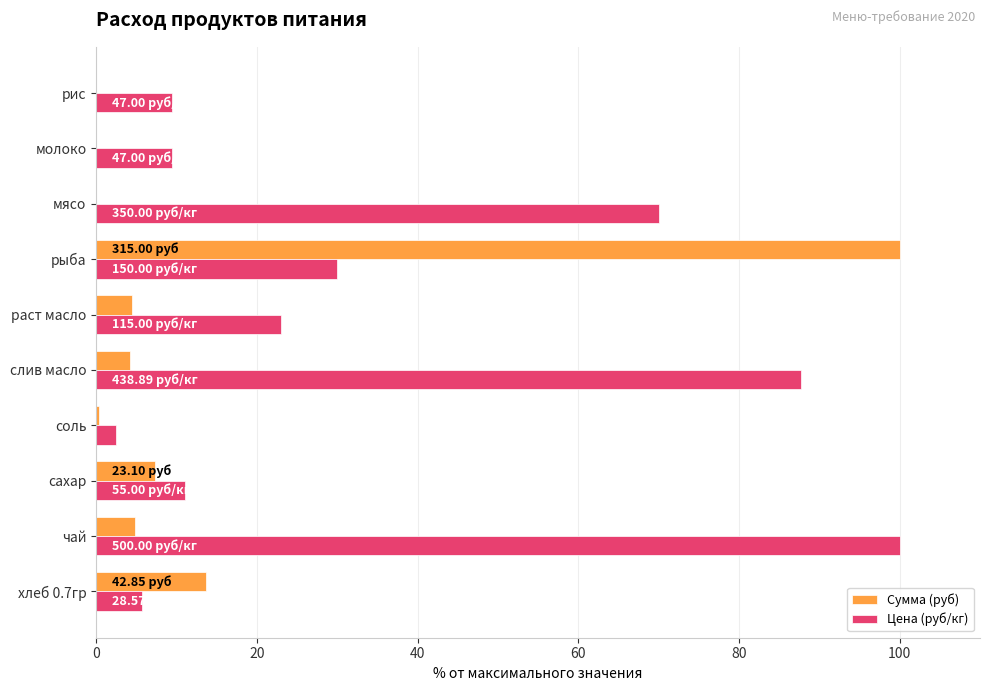

At which label does Цена (руб/кг) reach its peak?

чай